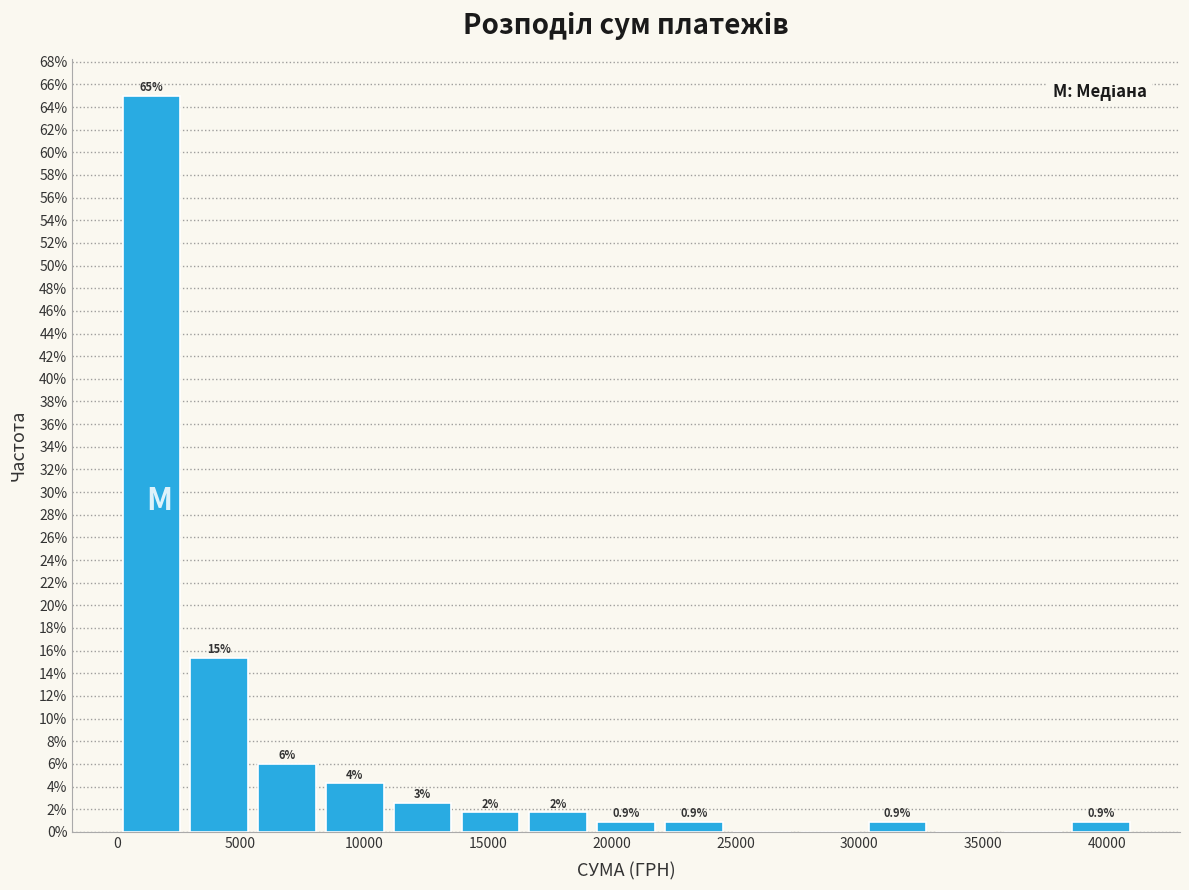

Over which range of the x-axis is the bar tallest?

0 to 3000